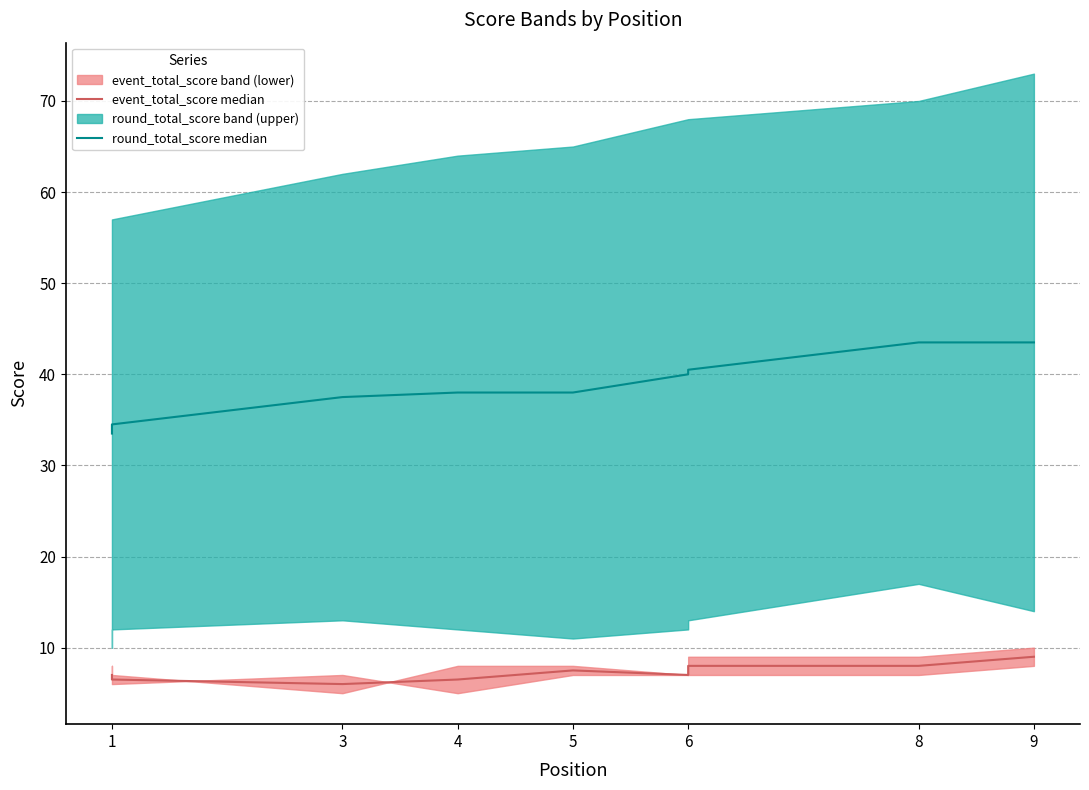

Reading right to left, what are all the values shown in this chart?

event_total_score median: 9.0	8.0	8.0	7.0	7.5	6.5	6.0	6.5	7.0
round_total_score median: 43.5	43.5	40.5	40.0	38.0	38.0	37.5	34.5	33.5